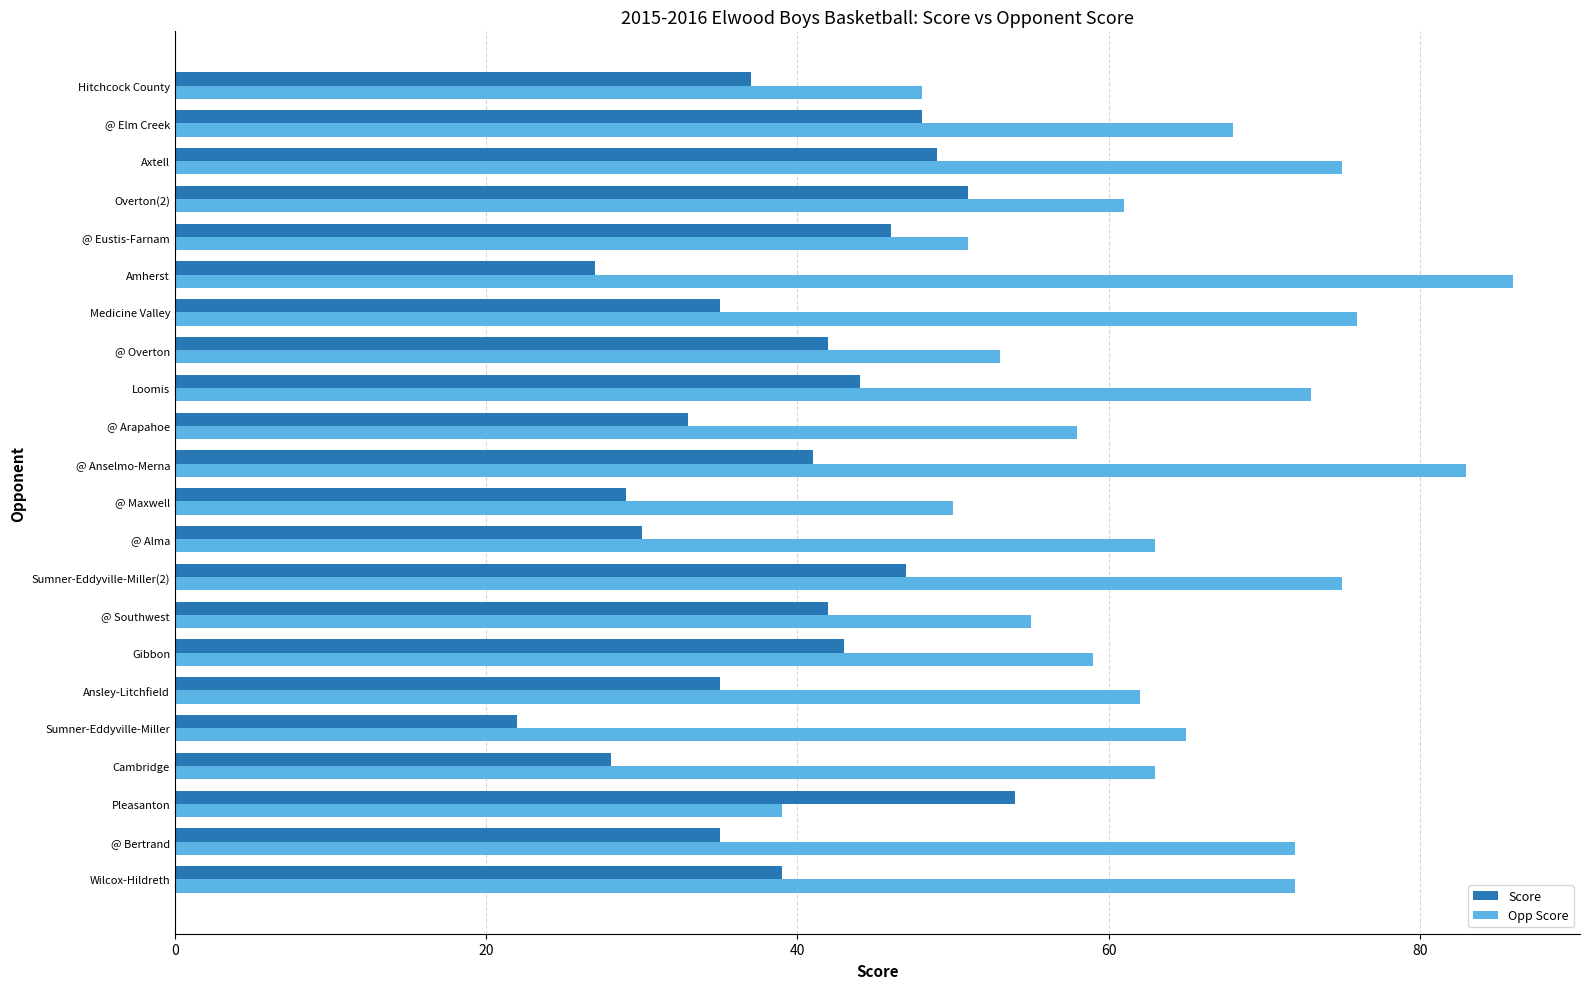

At how many categories does at least one series exceed 27?

22